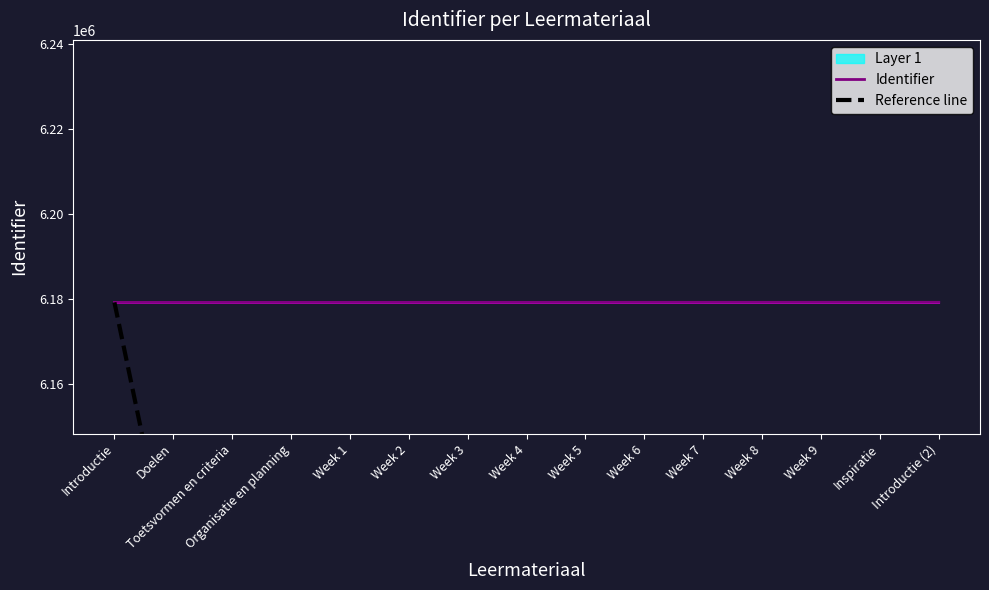

What position from the right is Doelen?

14